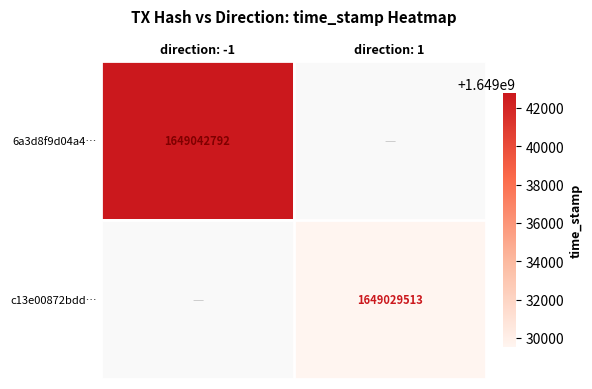

What is the maximum value for 6a3d8f9d04a4…?

1649042792